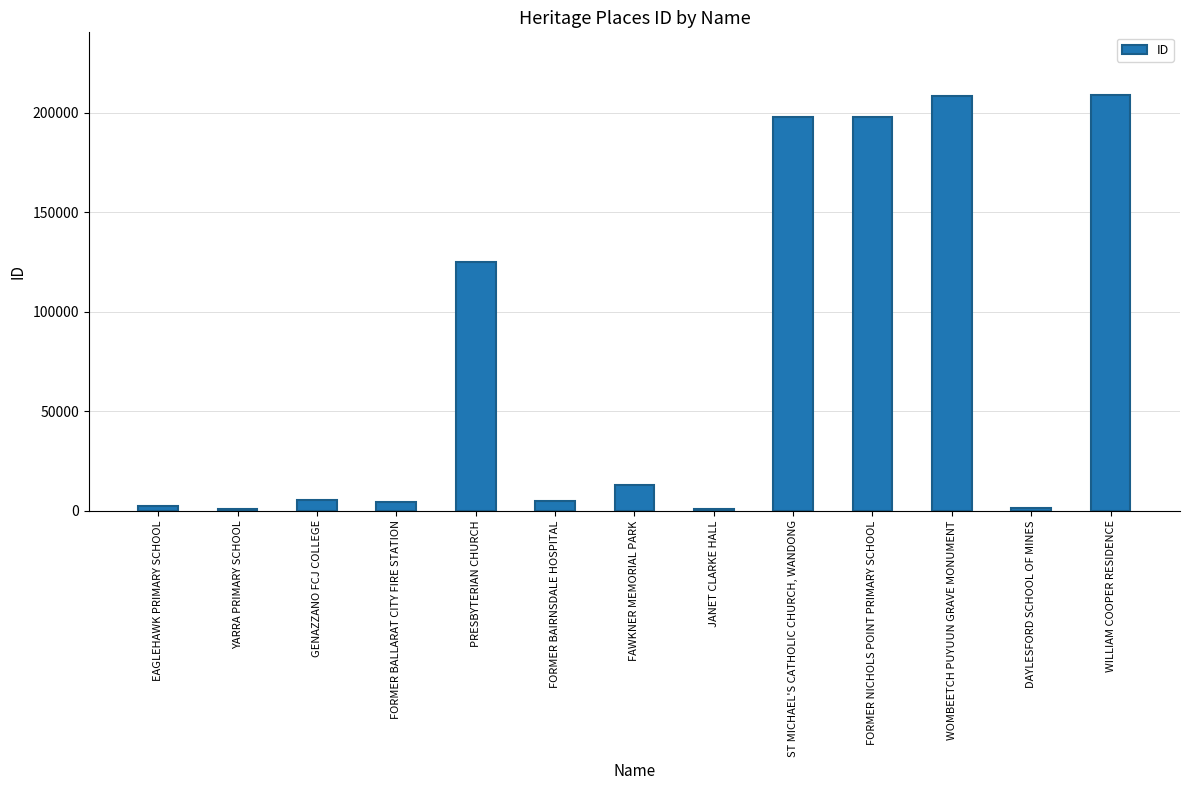

Rank the categories by value from lowest to highest.

JANET CLARKE HALL, YARRA PRIMARY SCHOOL, DAYLESFORD SCHOOL OF MINES, EAGLEHAWK PRIMARY SCHOOL, FORMER BALLARAT CITY FIRE STATION, FORMER BAIRNSDALE HOSPITAL, GENAZZANO FCJ COLLEGE, FAWKNER MEMORIAL PARK, PRESBYTERIAN CHURCH, ST MICHAEL'S CATHOLIC CHURCH, WANDONG, FORMER NICHOLS POINT PRIMARY SCHOOL, WOMBEETCH PUYUUN GRAVE MONUMENT, WILLIAM COOPER RESIDENCE